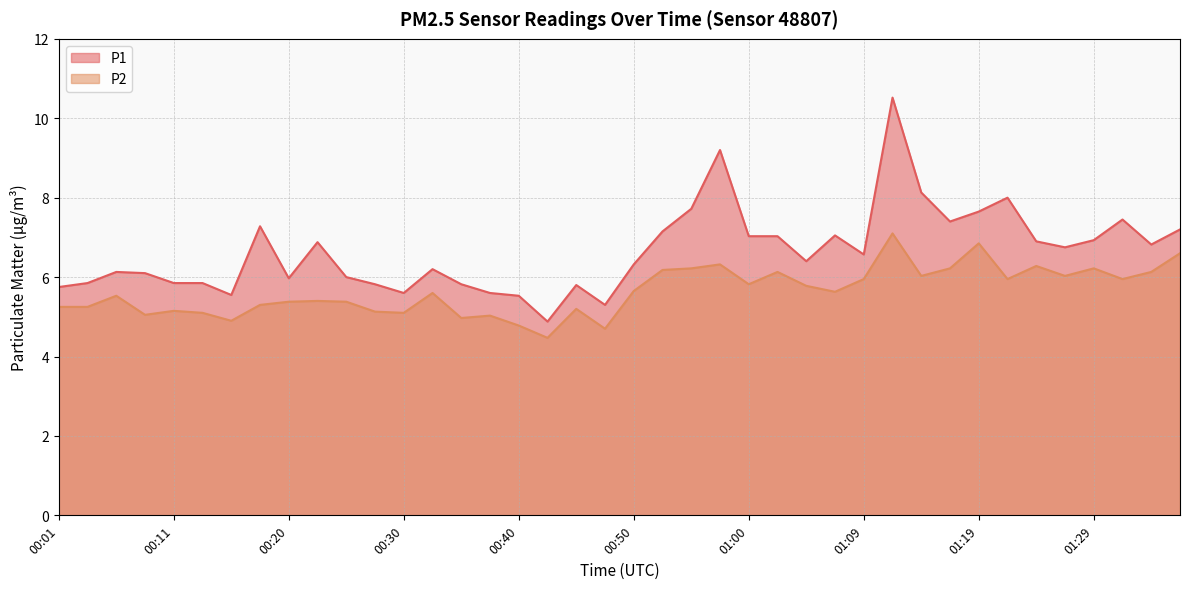

Between 01:07 and 00:28, which is larger?

01:07